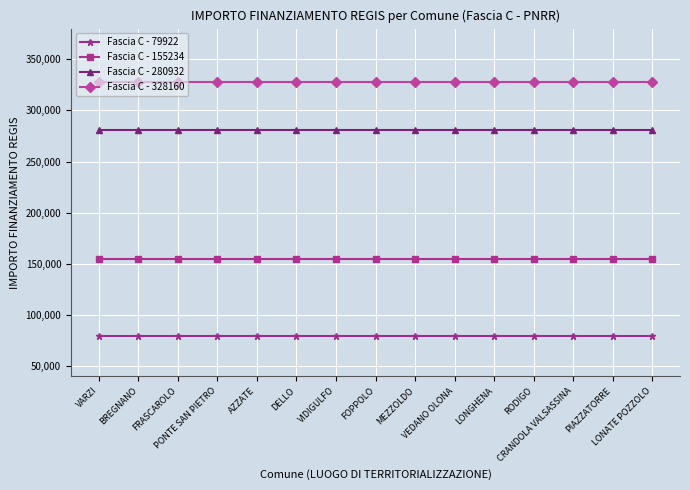

Which series has the largest total across all categories?

Fascia C - 328160